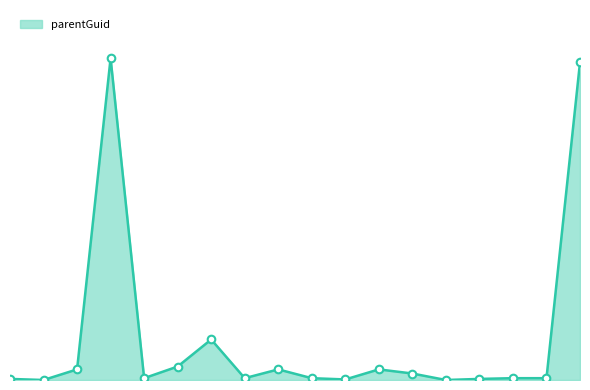

Is this an area chart (filled region under the line)?

Yes